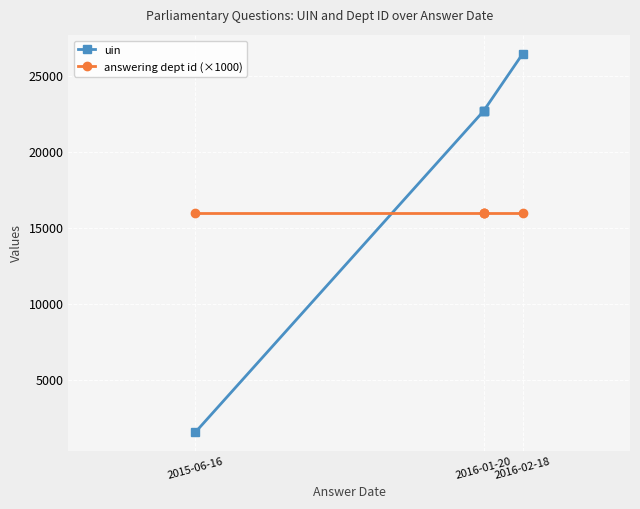

True or false: uin and answering dept id (×1000) intersect in this chart.

True